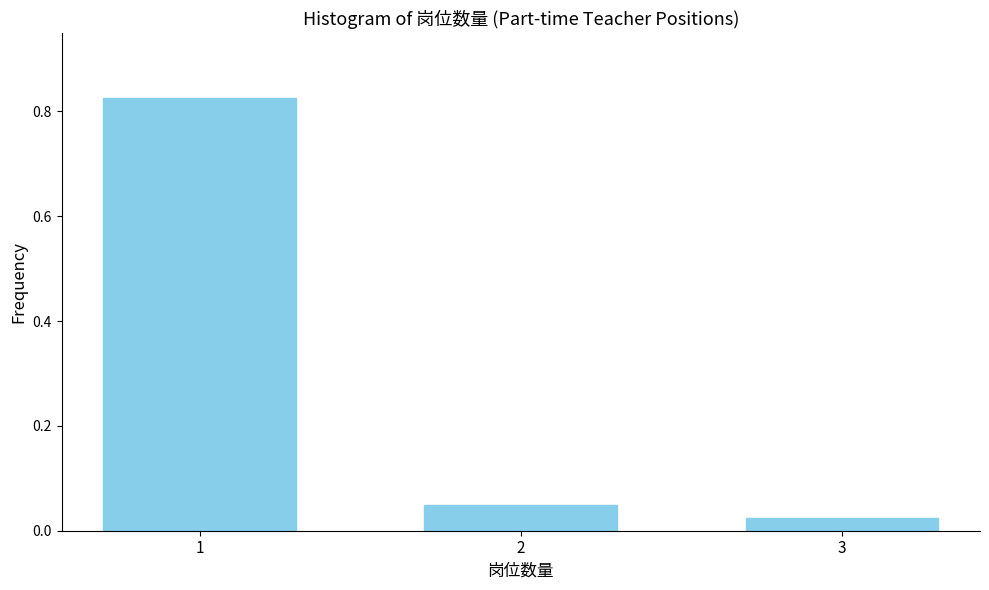

True or false: the data shows 1.4 at 1.

False